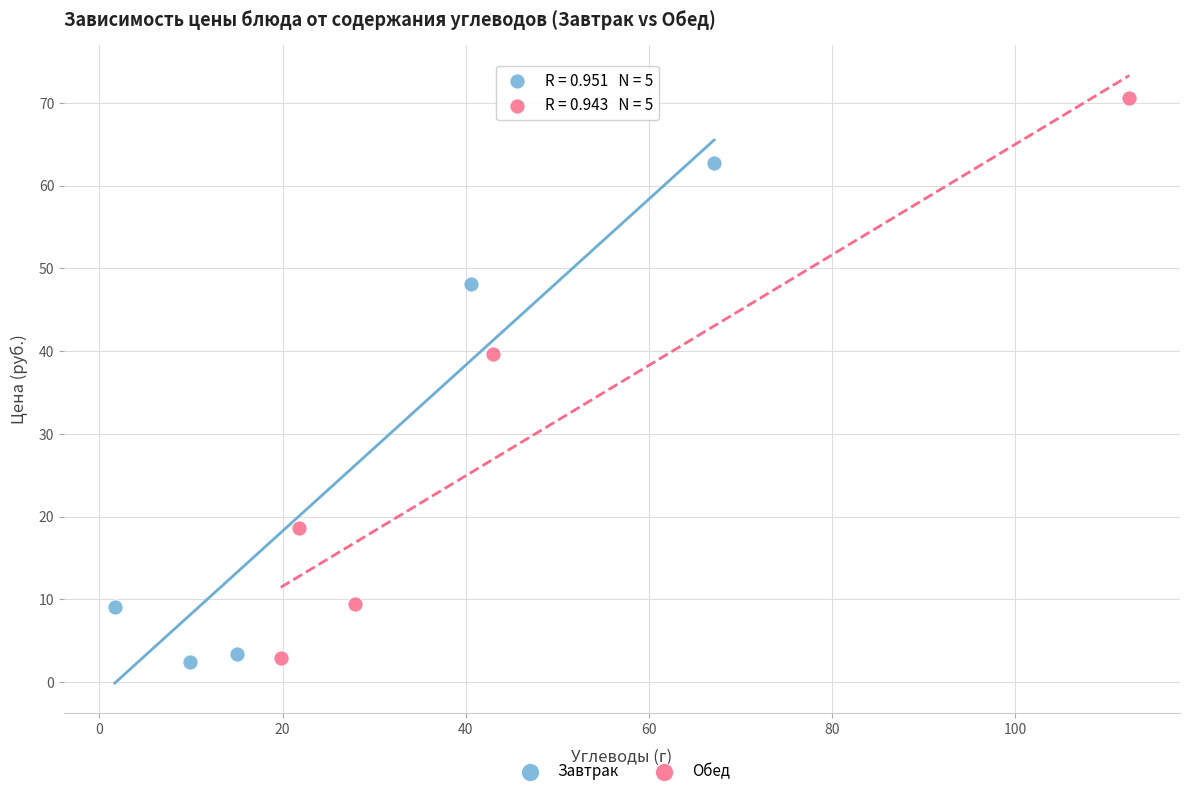

Which series reaches the maximum Y coordinate?

Обед